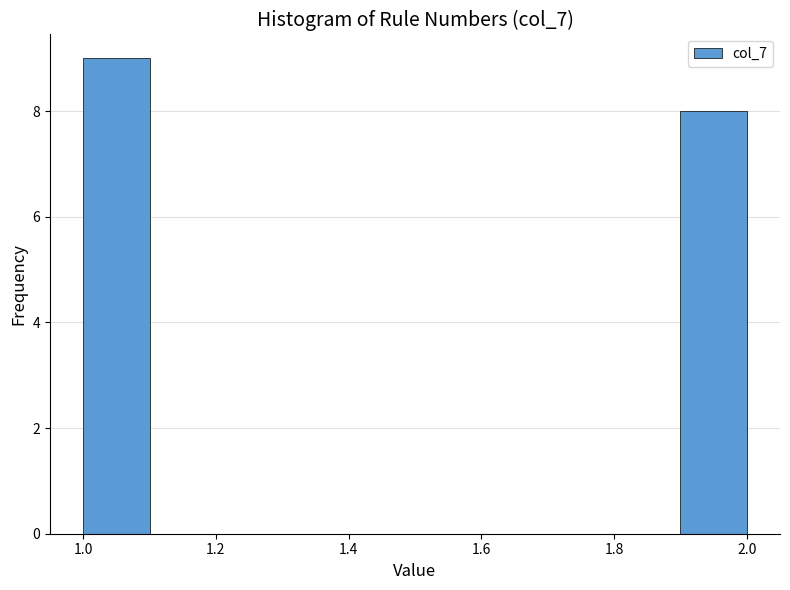

Over which range of the x-axis is the bar tallest?

1.0 to 1.1